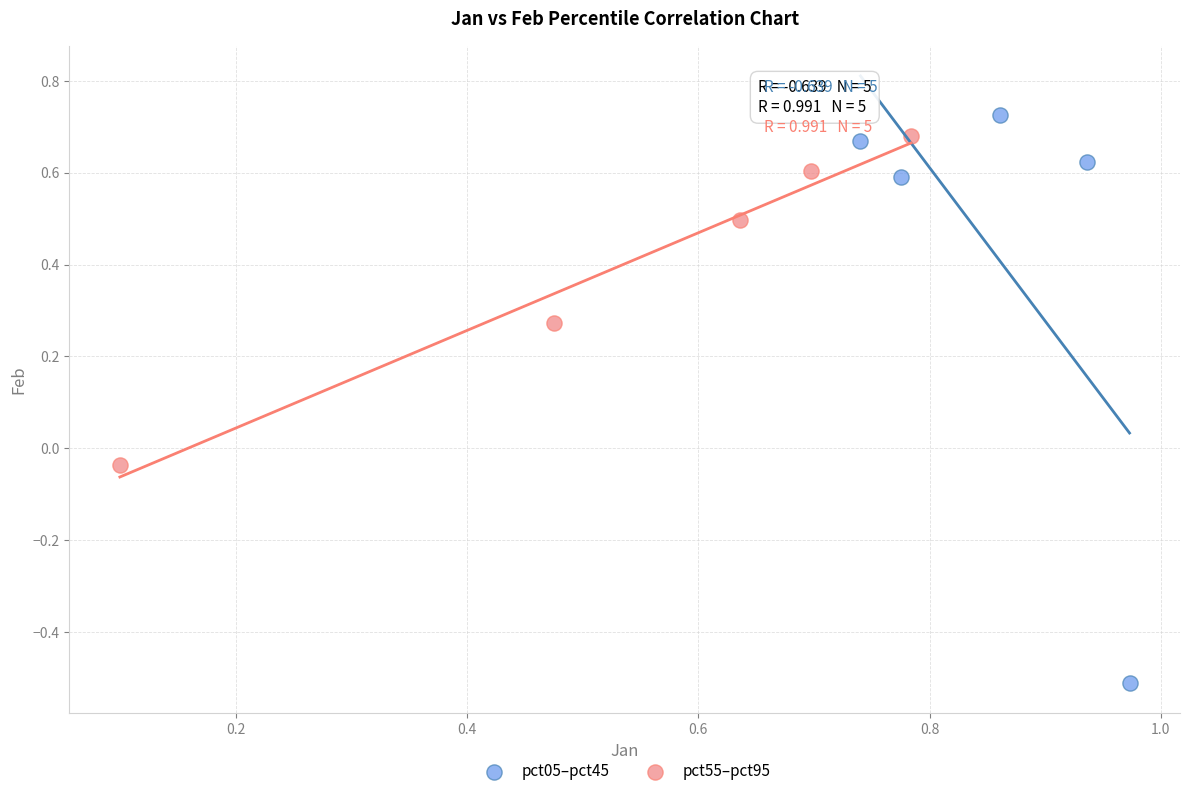

Which series contains the lowest Y value?

pct05–pct45